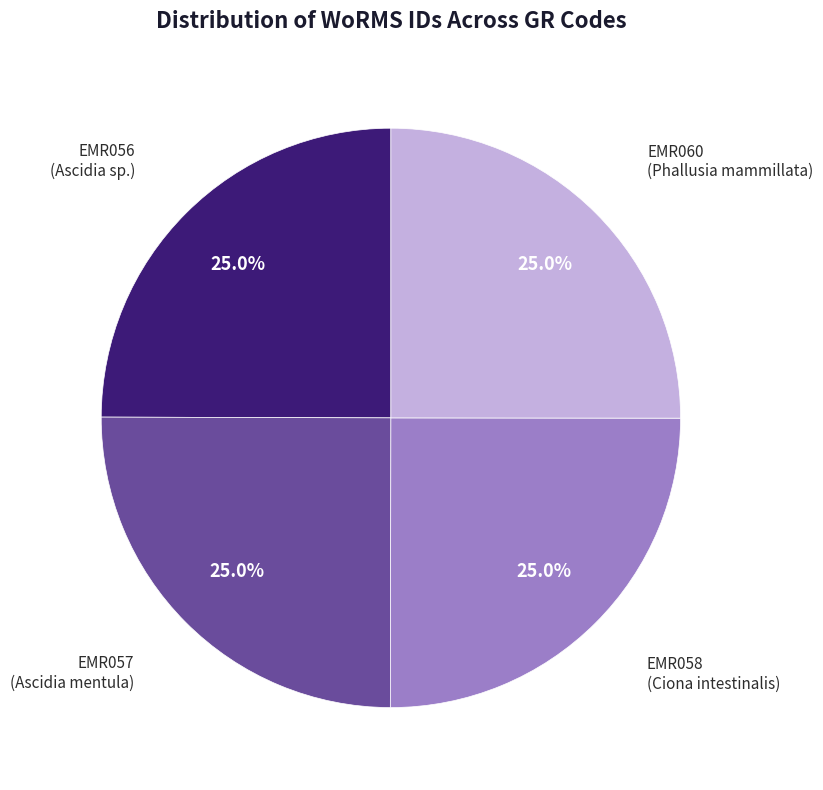

Is there any slice that represents more than half of the pie?

No